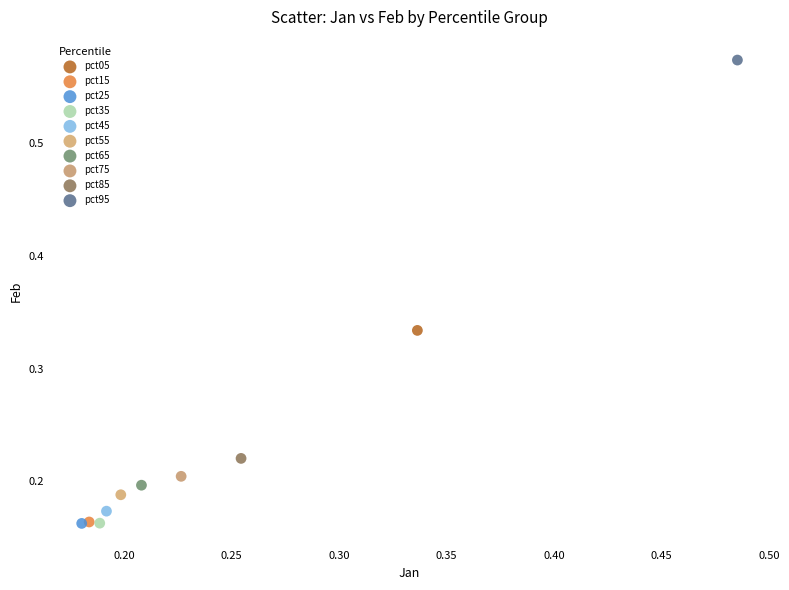

What are all the series names shown in the legend?

pct05, pct15, pct25, pct35, pct45, pct55, pct65, pct75, pct85, pct95